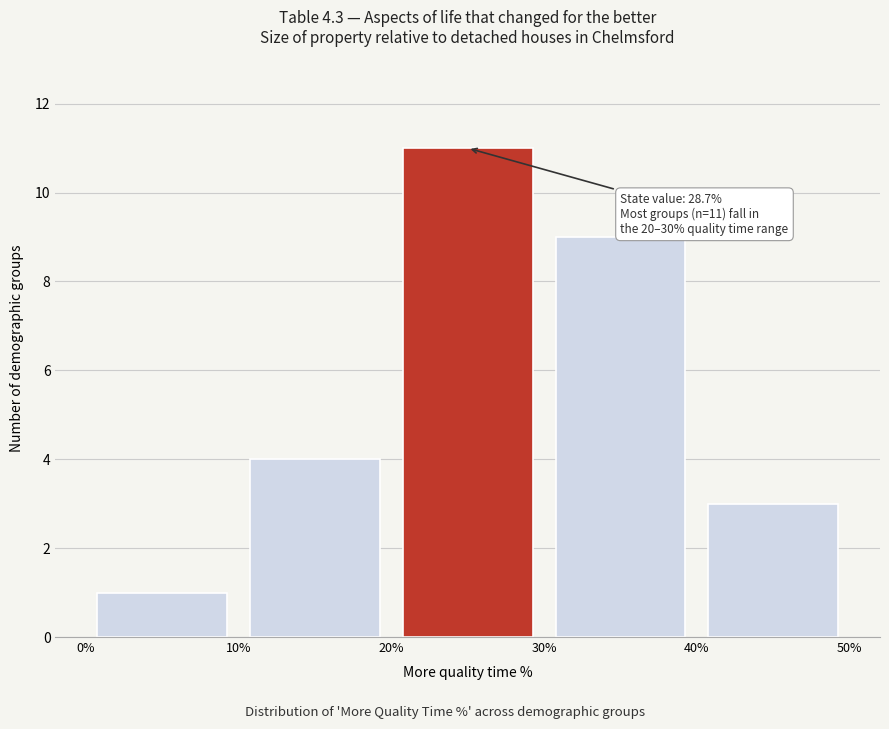

Over which range of the x-axis is the bar tallest?

20% to 30%